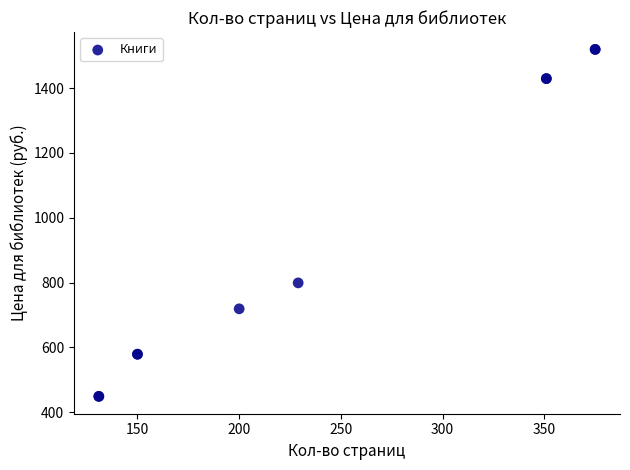

What Y value in the scatter plot is closest to 984?

799